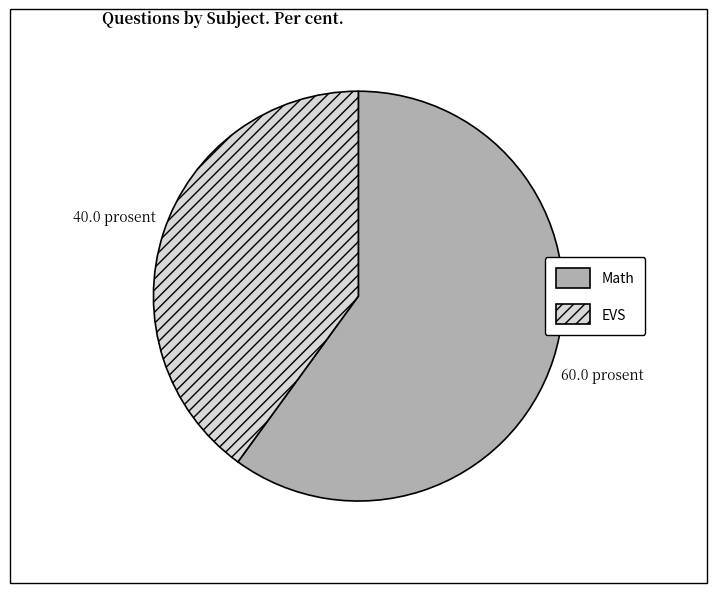

How many slices are in this pie chart?

2